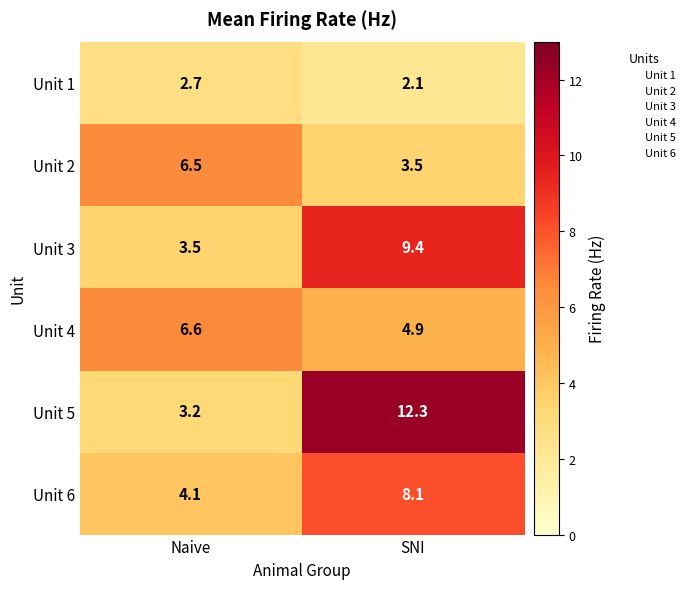

How many categories are shown in the chart?

2